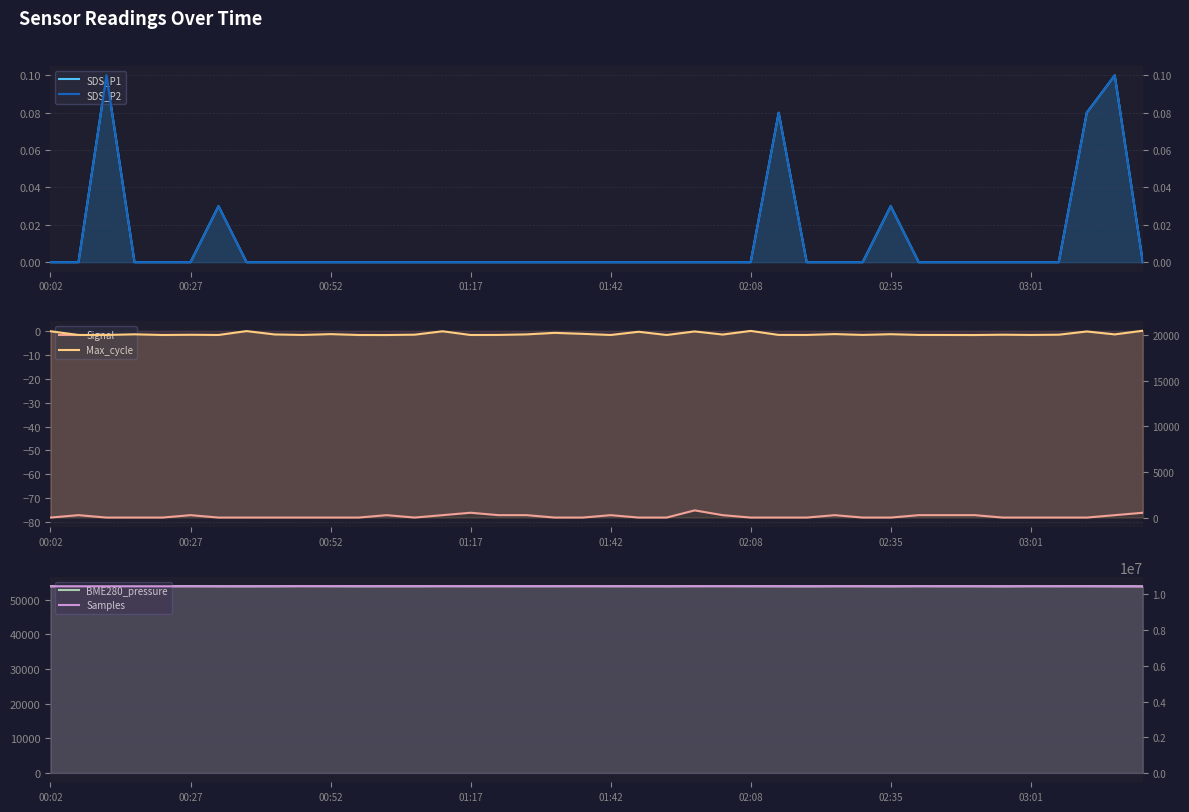

At which label is SDS_P2 closest to 0?

00:02